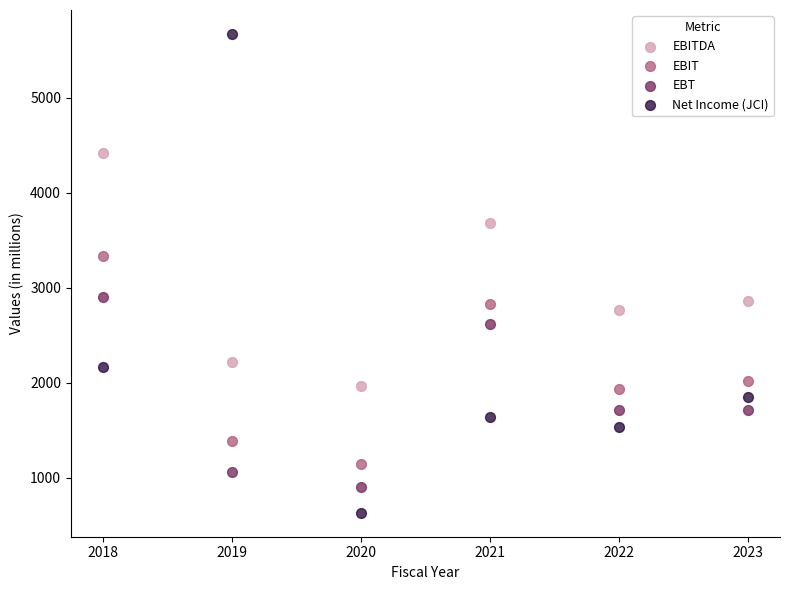

In the Net Income (JCI) series, what Y value is closest to 3152?

2162